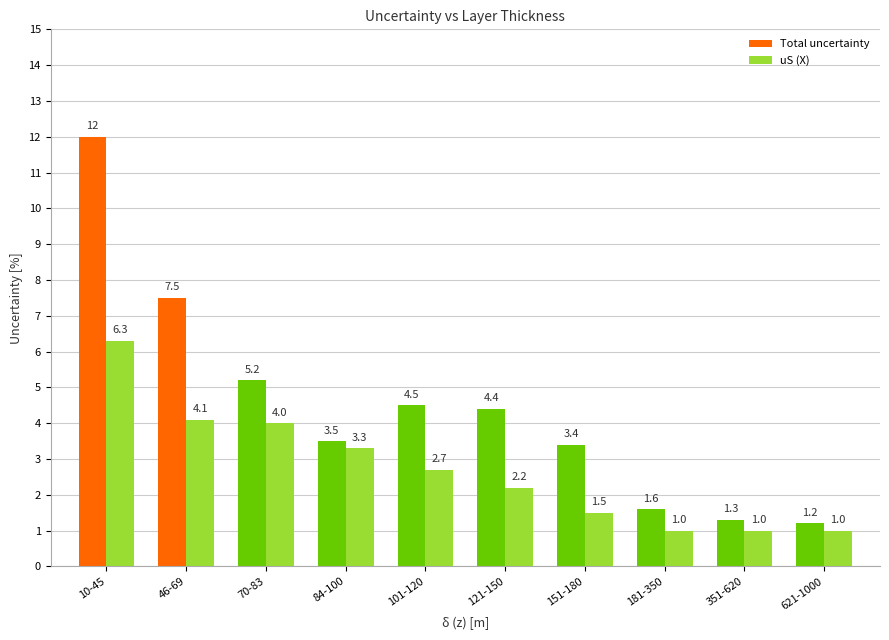

Which series changed the most between 25 and 8?

Total uncertainty